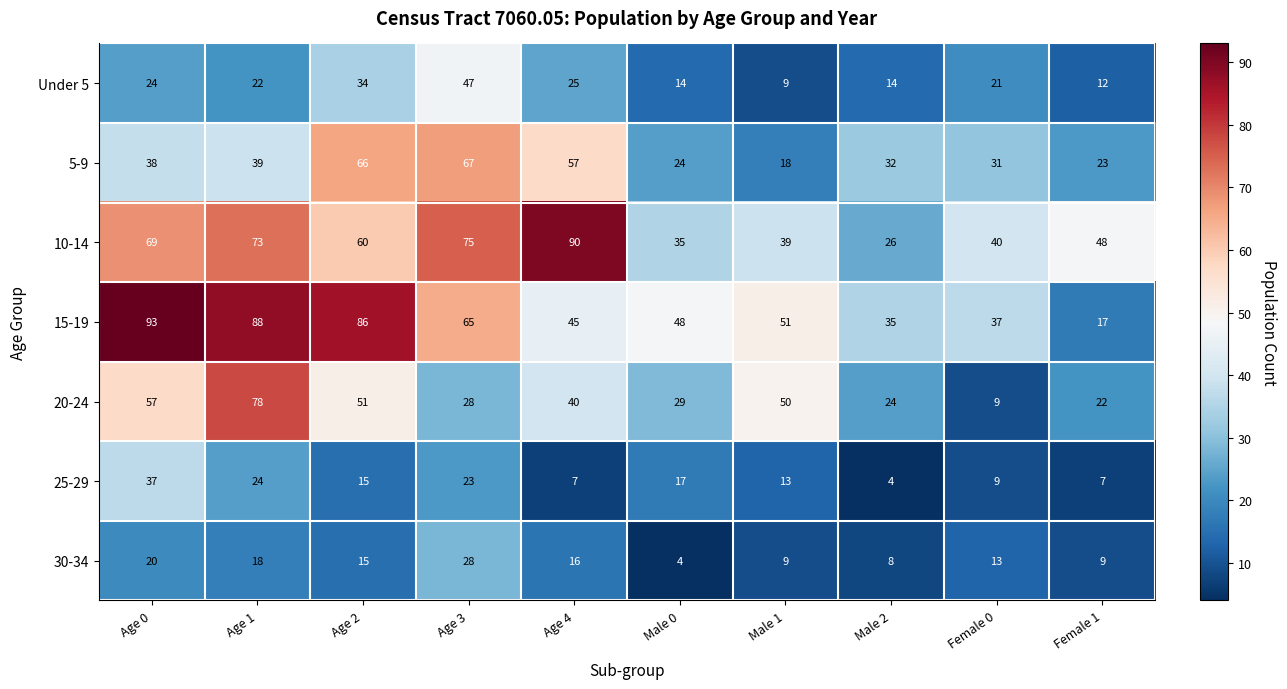

At which label does 30-34 first exceed 15?

Age 0